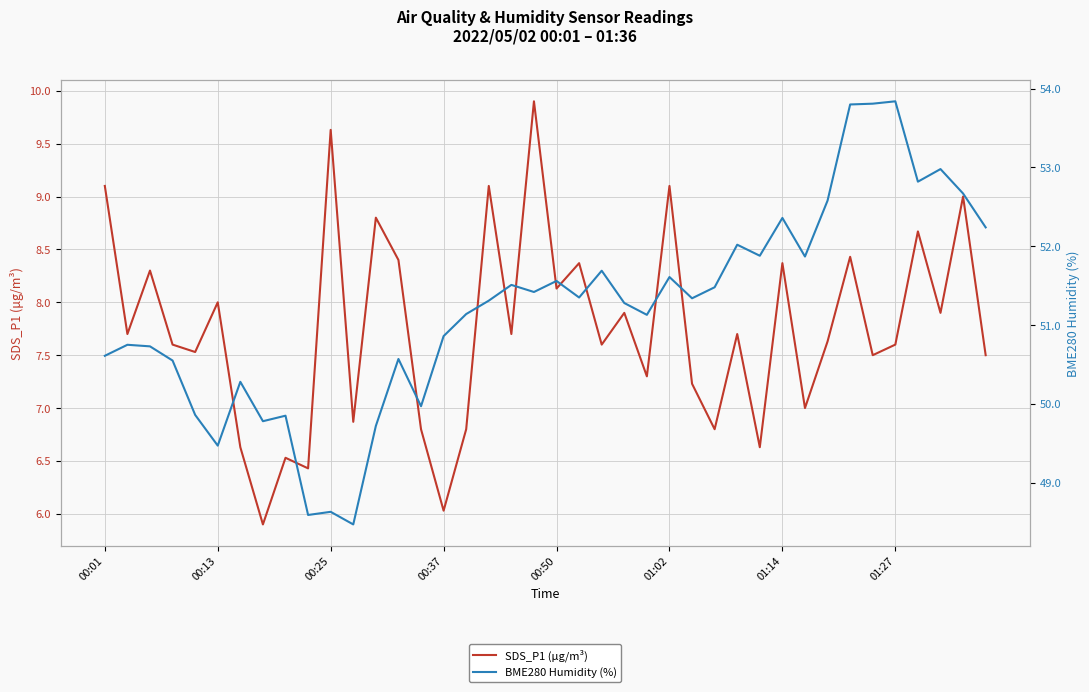

What is the value of the SDS_P1 (µg/m³) point at the 26th from the left?

9.1